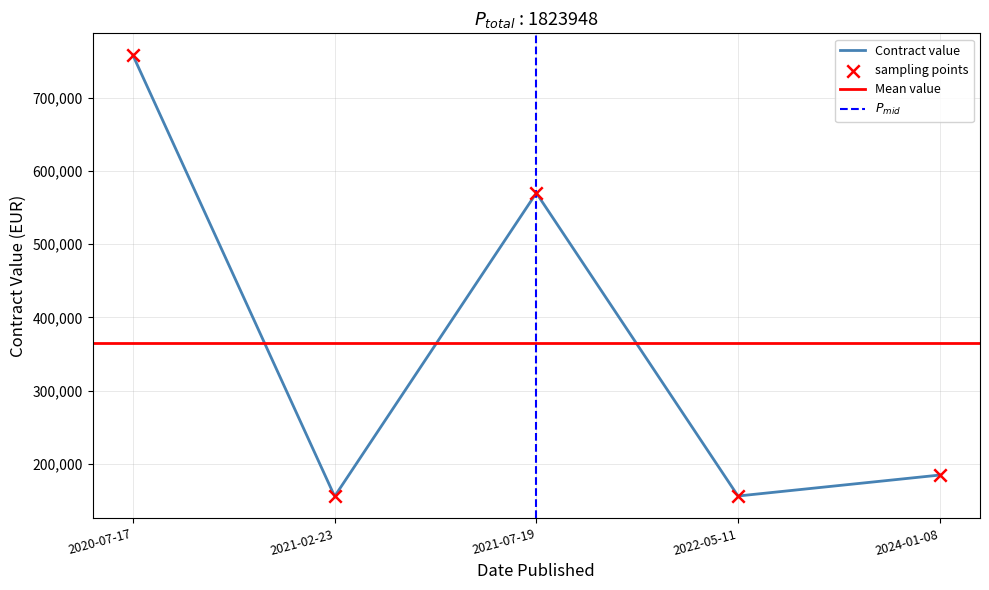

Approximately how many times larger is the value at 2021-02-23 compared to 2022-05-11?

1.0